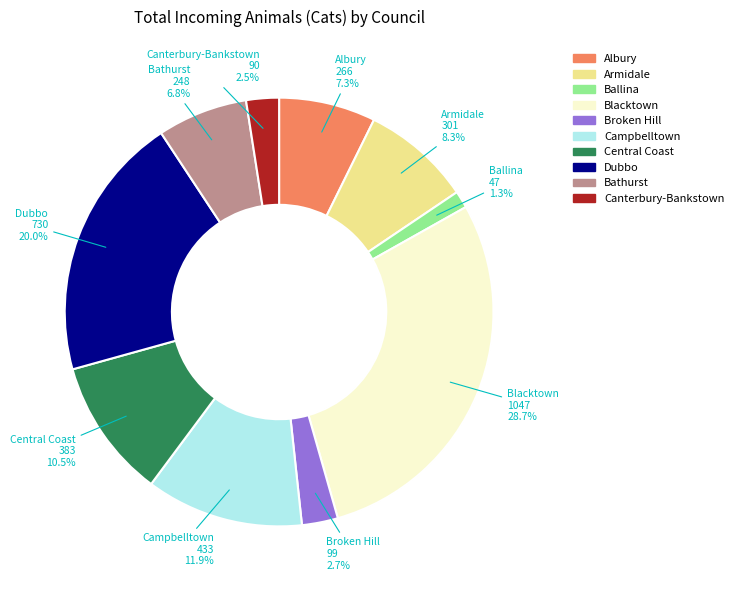

How many segments does this pie chart have?

10